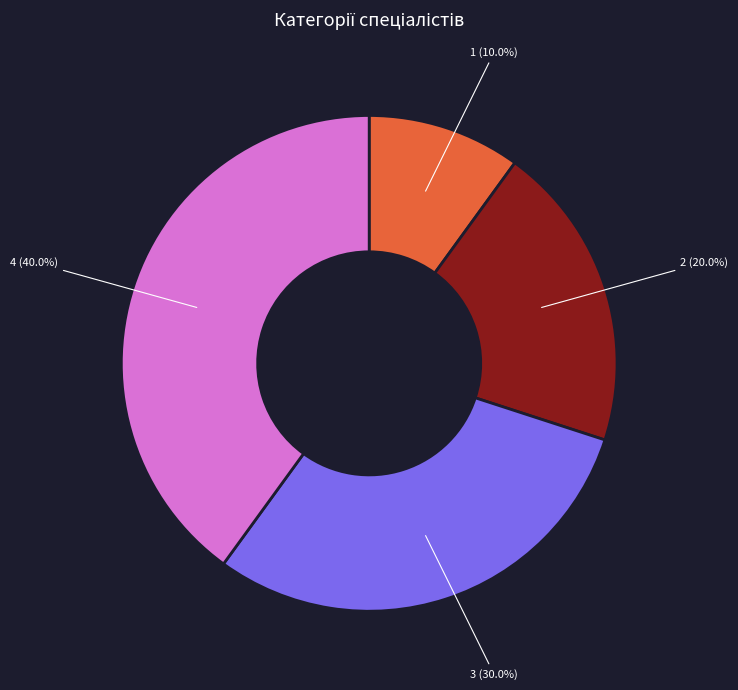

To the nearest percent, what is the difference between the largest and smallest slice percentages?

30%